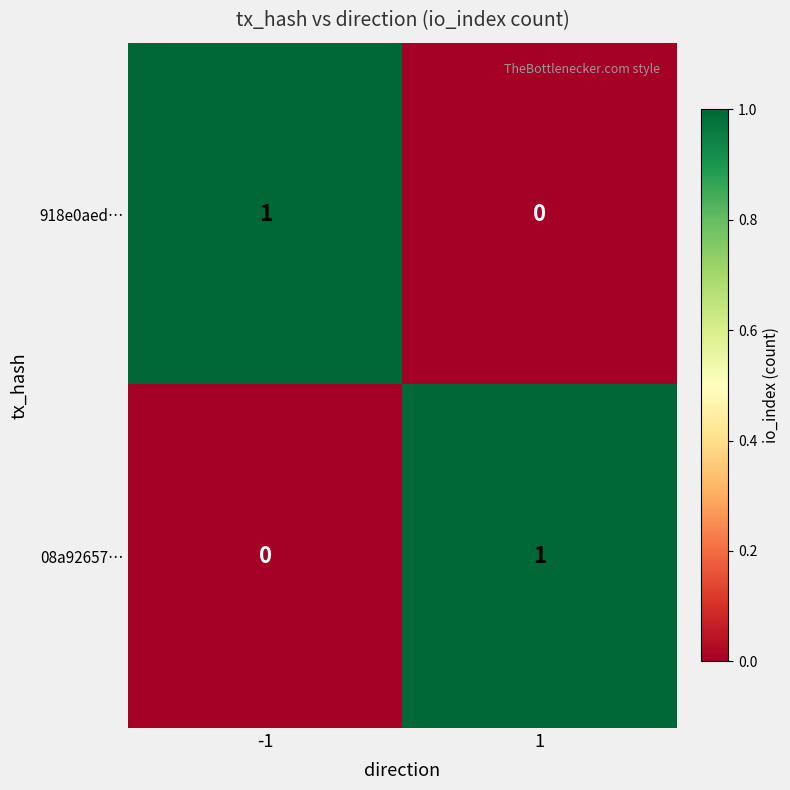

List the labels in order of 918e0aed… value, largest first.

-1, 1